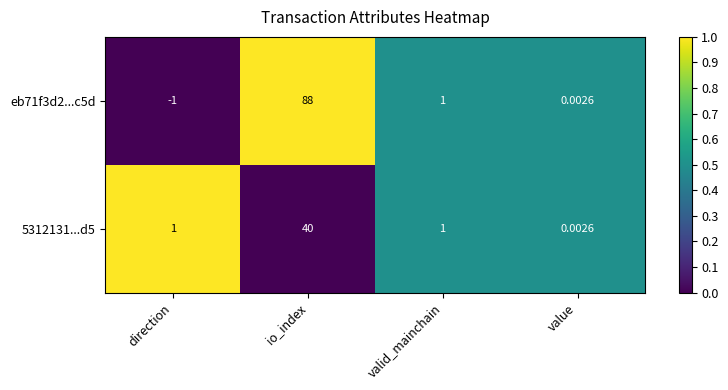

At which category is the sum across all series the highest?

io_index